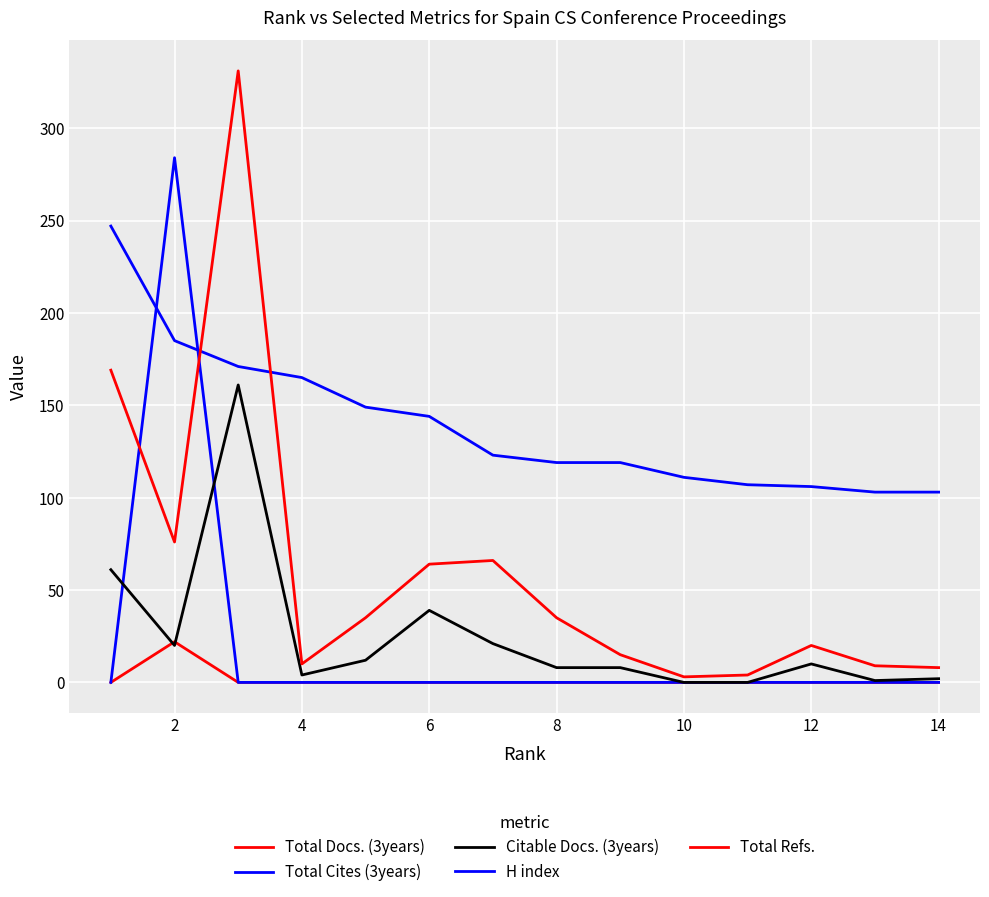

What is the label of the 2nd point from the left?

2